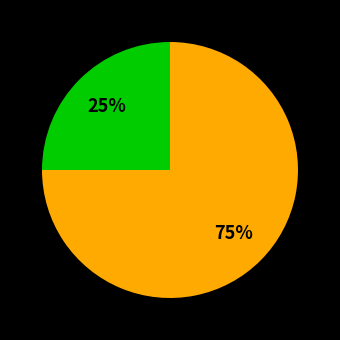

Does any single category account for the majority?

Yes